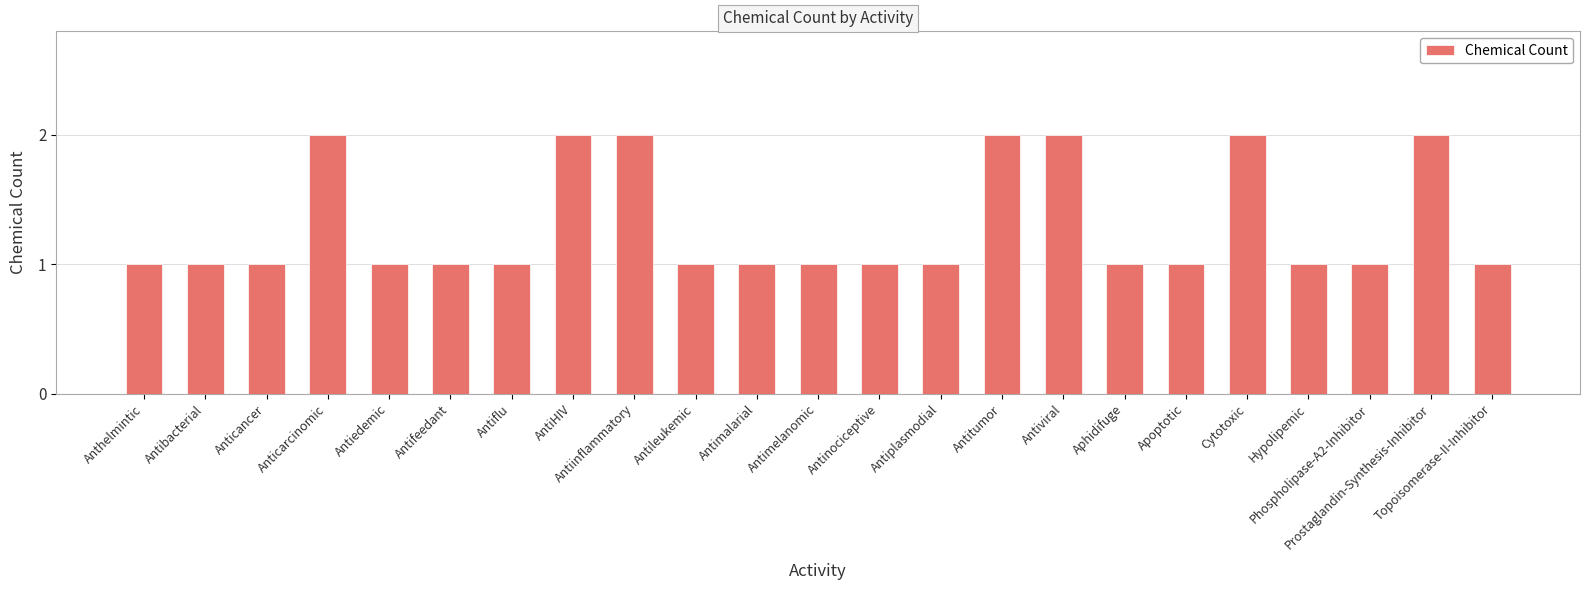

What is the maximum value shown in the chart?

2